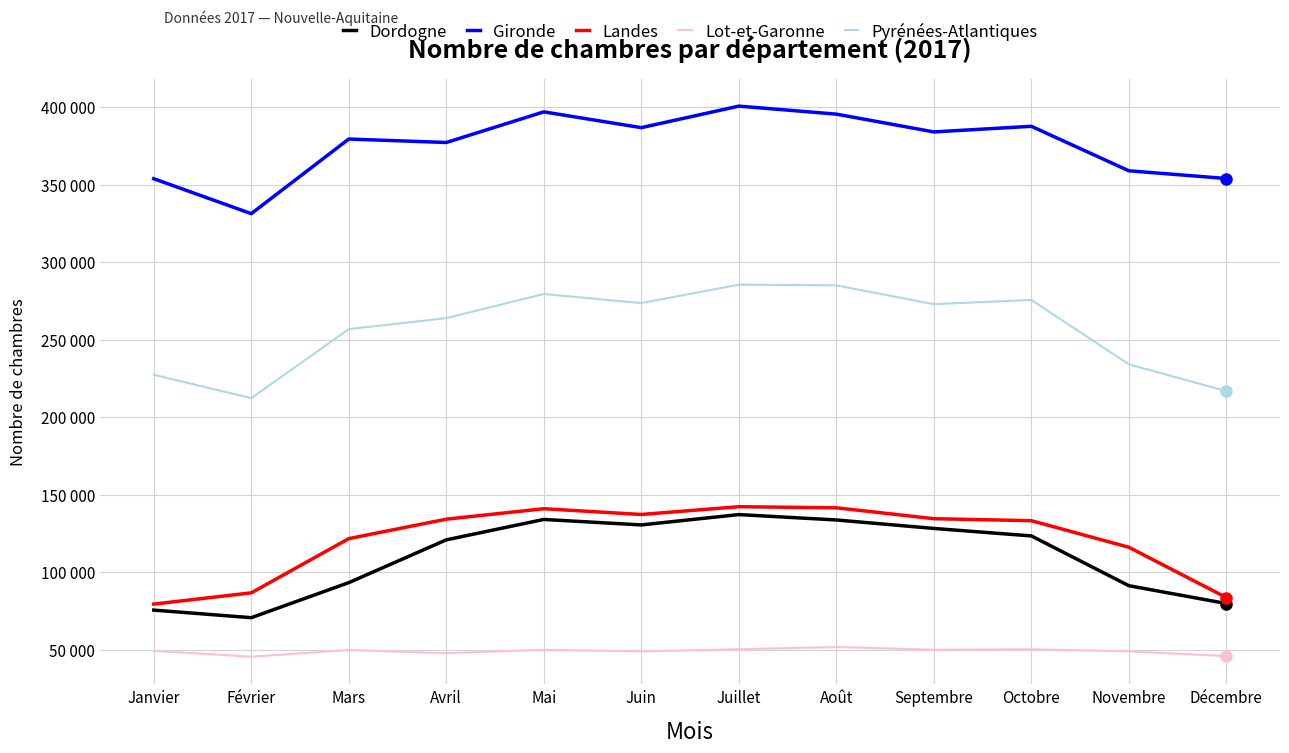

Reading left to right, what are all the values shown in this chart?

Dordogne: Janvier=75557	Février=70670	Mars=93291	Avril=120911	Mai=134074	Juin=130544	Juillet=137212	Août=133743	Septembre=128273	Octobre=123440	Novembre=91310	Décembre=79805
Gironde: Janvier=353985	Février=331442	Mars=379603	Avril=377366	Mai=397135	Juin=386945	Juillet=400846	Août=395675	Septembre=384197	Octobre=387820	Novembre=359100	Décembre=354123
Landes: Janvier=79454	Février=86704	Mars=121699	Avril=134263	Mai=140993	Juin=137285	Juillet=142307	Août=141603	Septembre=134564	Octobre=133266	Novembre=116120	Décembre=83660
Lot-et-Garonne: Janvier=49303	Février=45476	Mars=49803	Avril=47734	Mai=49929	Juin=48880	Juillet=50320	Août=51740	Septembre=50008	Octobre=50279	Novembre=48951	Décembre=45880
Pyrénées-Atlantiques: Janvier=227457	Février=212373	Mars=256920	Avril=263999	Mai=279585	Juin=273720	Juillet=285616	Août=285178	Septembre=273003	Octobre=275747	Novembre=234203	Décembre=216894